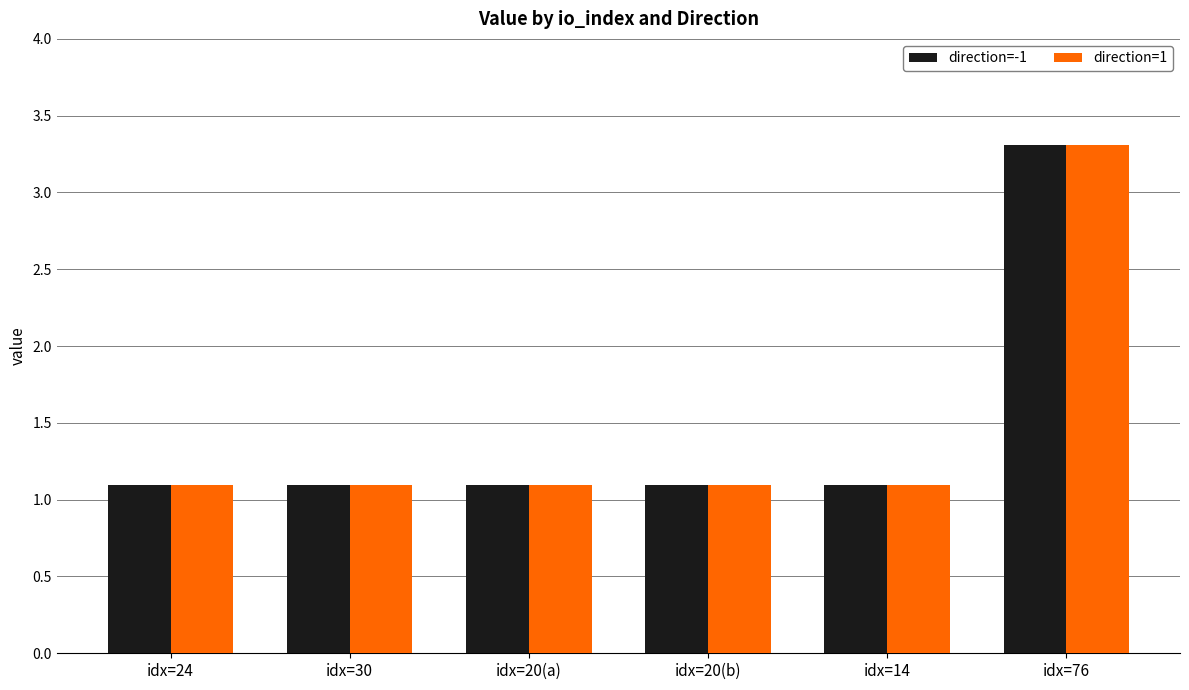

Is the value of direction=1 at idx=76 greater than the value of direction=-1 at idx=24?

Yes